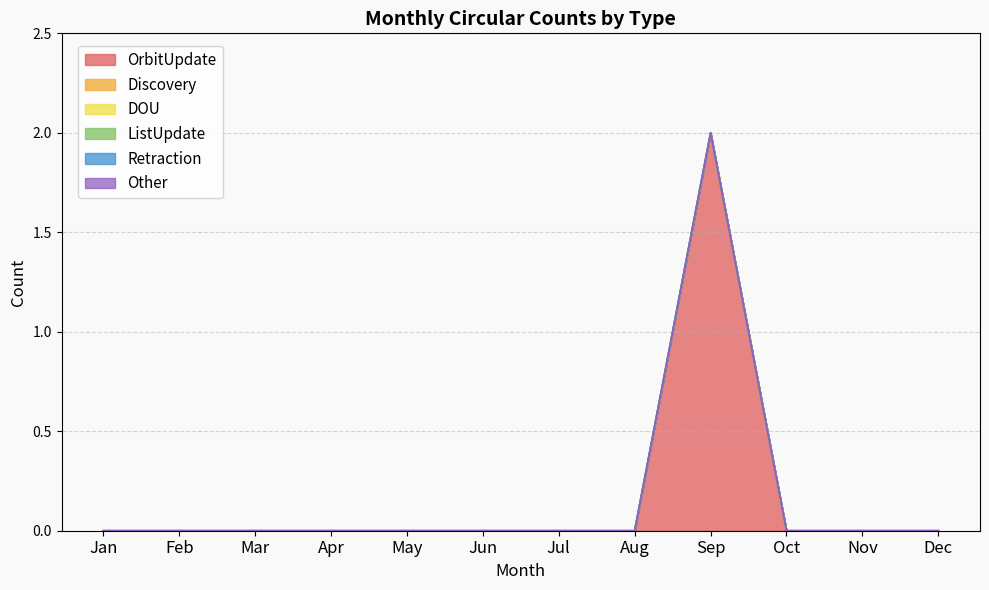

At which label does DOU reach its minimum?

Jan